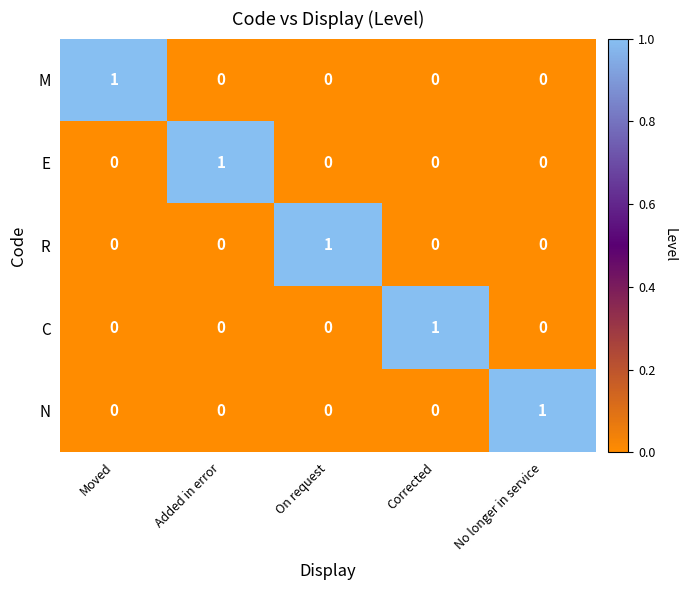

Count the E values in the range 0 to 1.

5